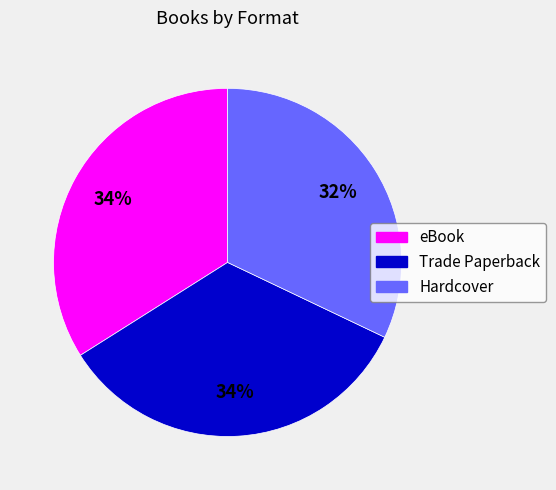

How many slices are in this pie chart?

3